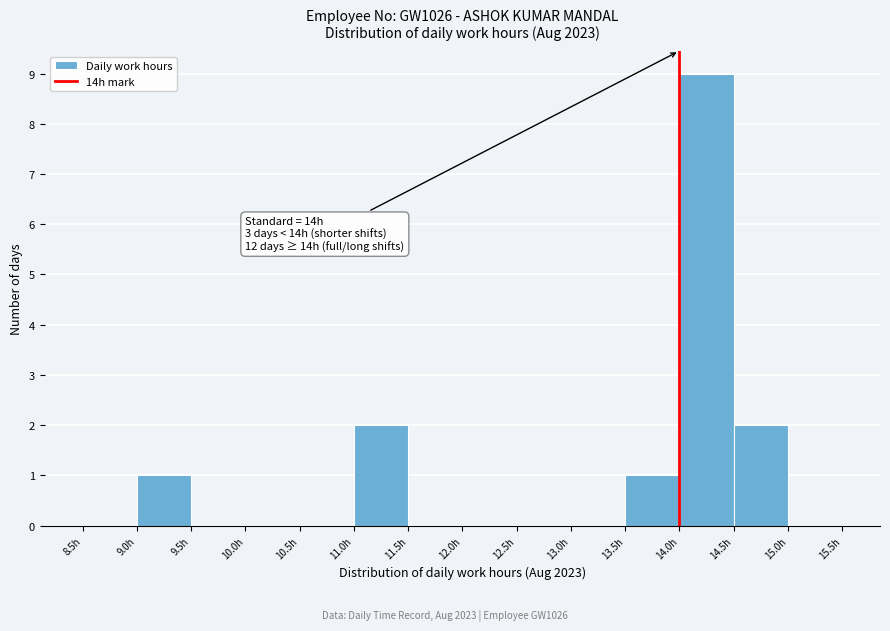

Over which range of the x-axis is the bar tallest?

14.0 to 14.5